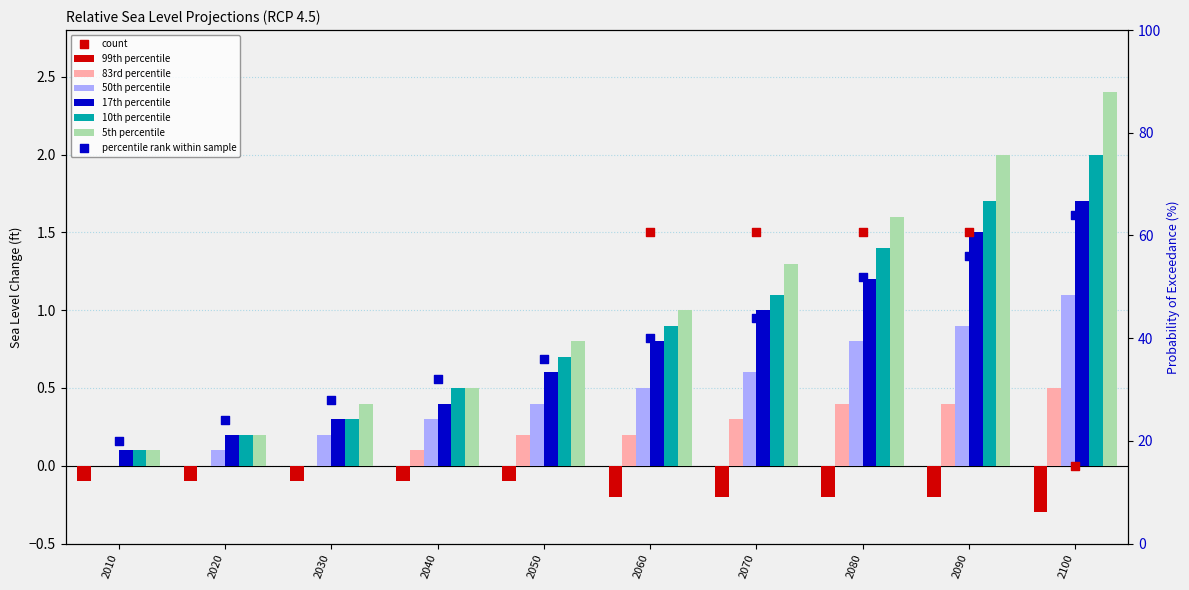

At how many categories does at least one series exceed 1?

4